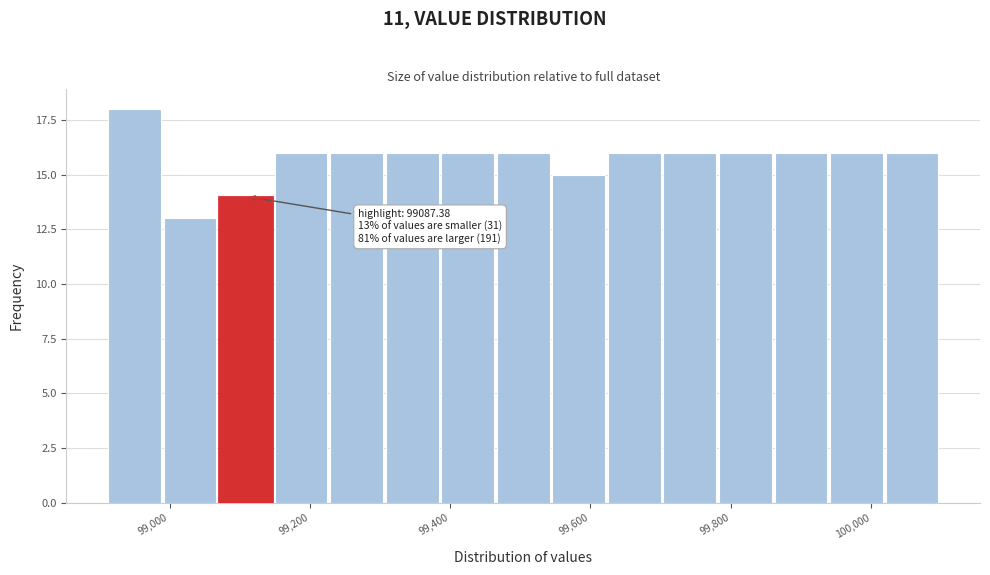

Around what value on the x-axis is the tallest bar? Give the approximate position of its centre, as read against the axis.

98940